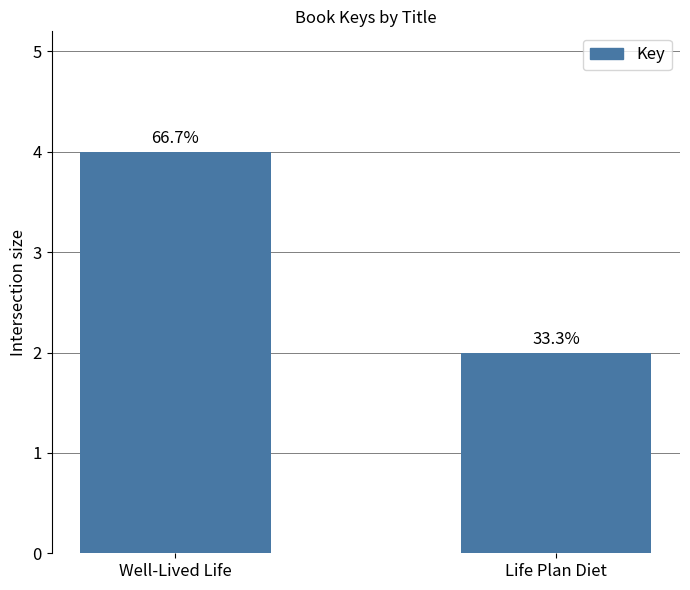

Count the values in the range 2 to 4.

2